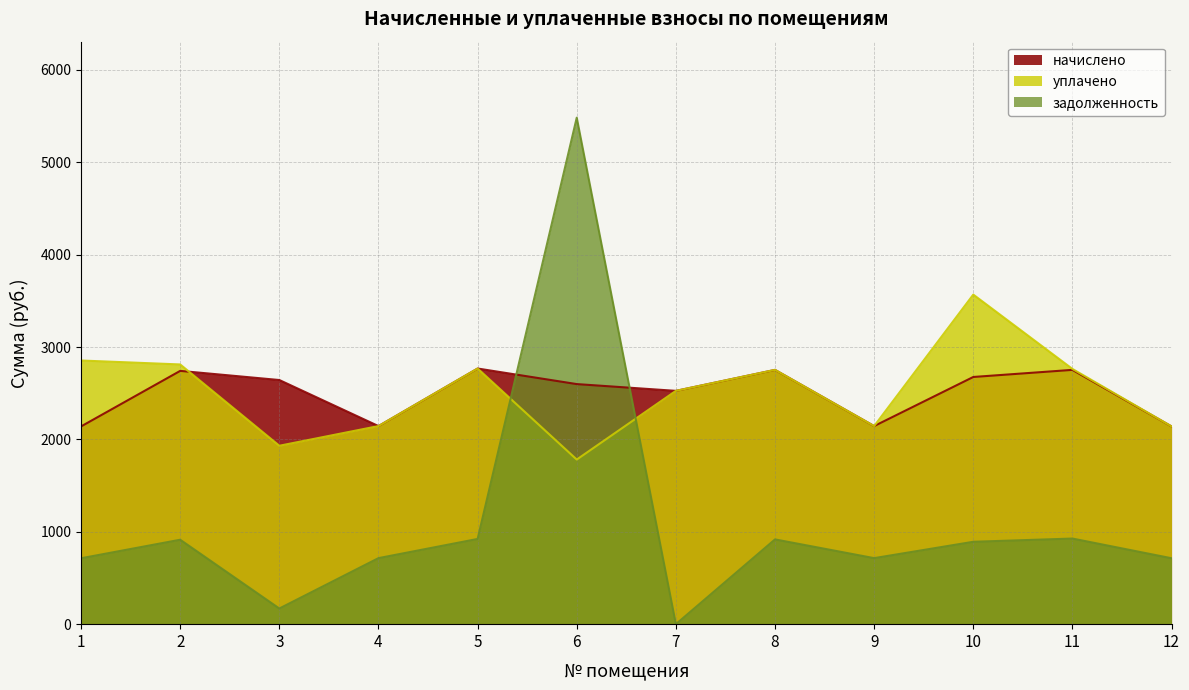

Where is the first local minimum for задолженность?

3